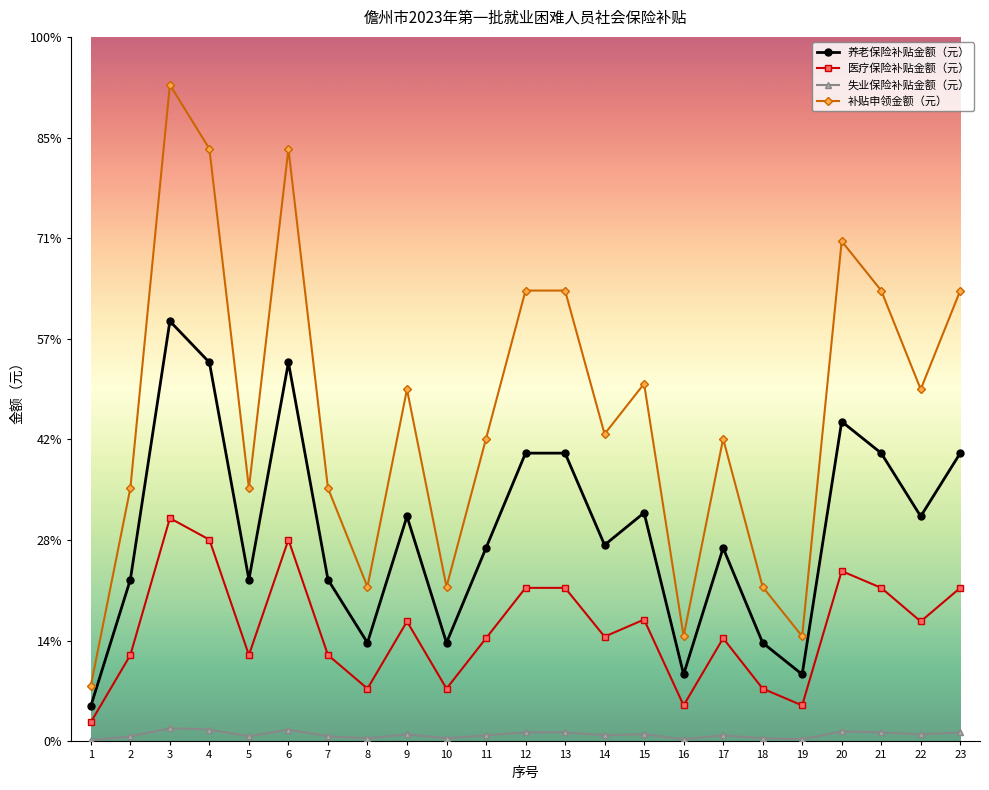

Is the value of 补贴申领金额（元） at 4 greater than the value of 医疗保险补贴金额（元） at 3?

Yes